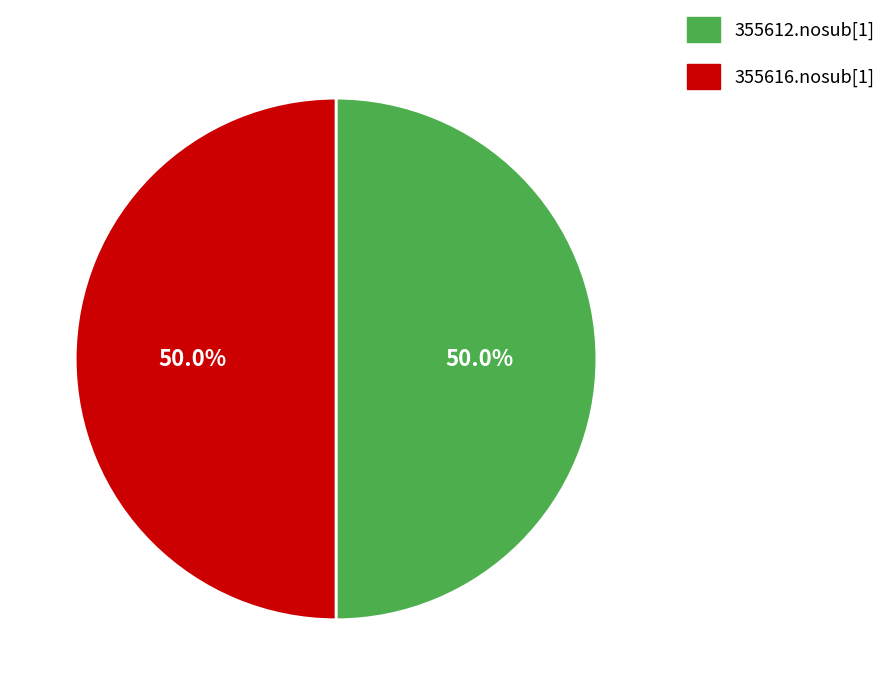

Count the number of slices in the pie.

2